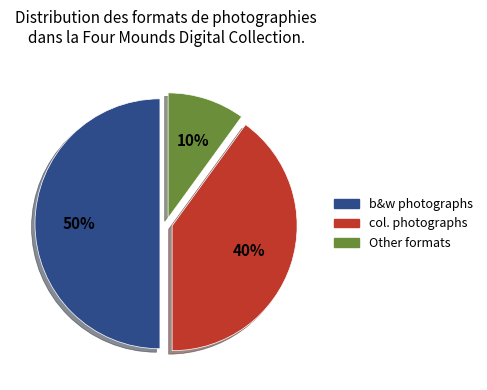

The b&w photographs slice represents 42% of the pie. True or false?

False